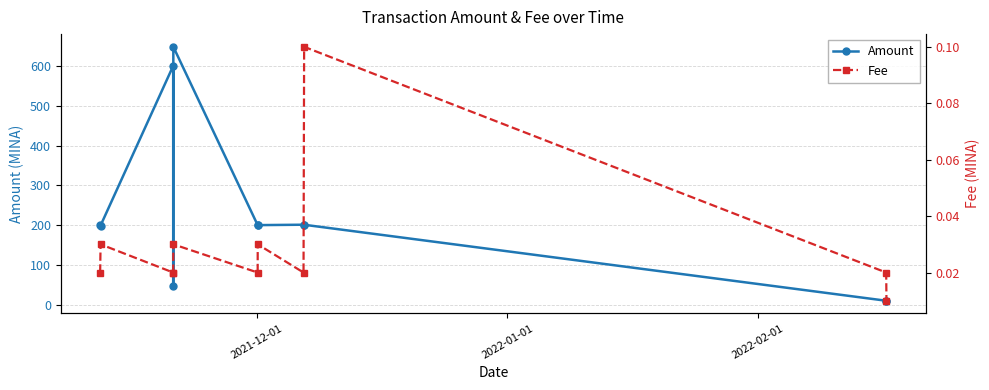

How many interior local valleys does the Amount series have?

3